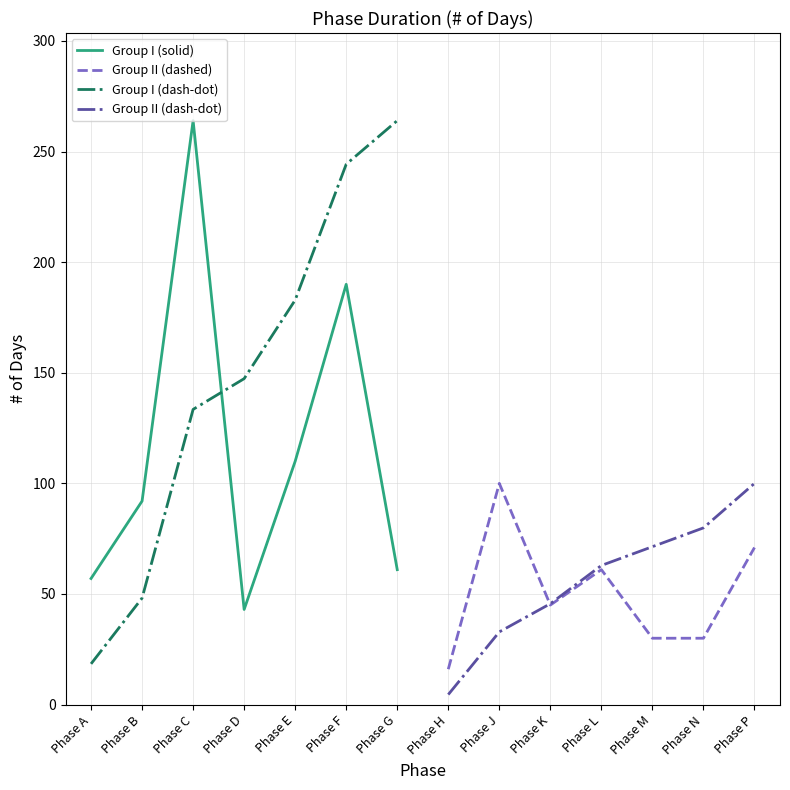

Which series has the largest total across all categories?

Group I (dash-dot)